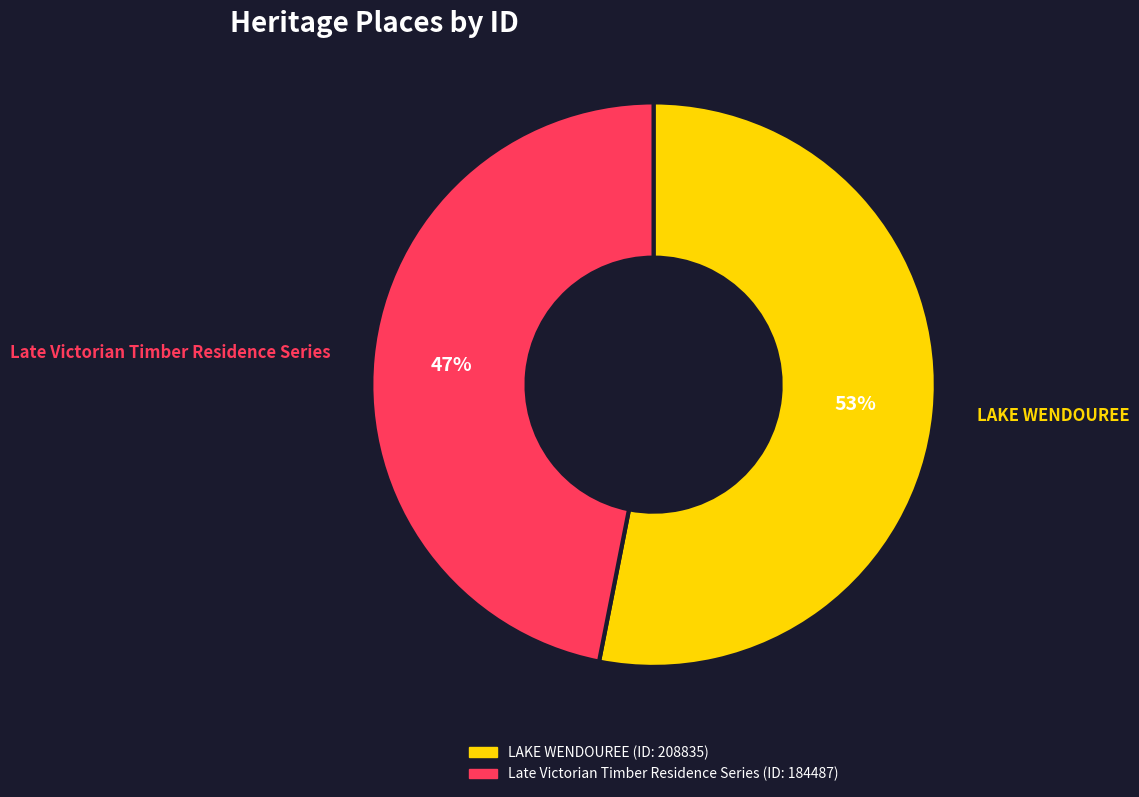

Do Late Victorian Timber Residence Series and LAKE WENDOUREE together represent more than half of the pie?

Yes